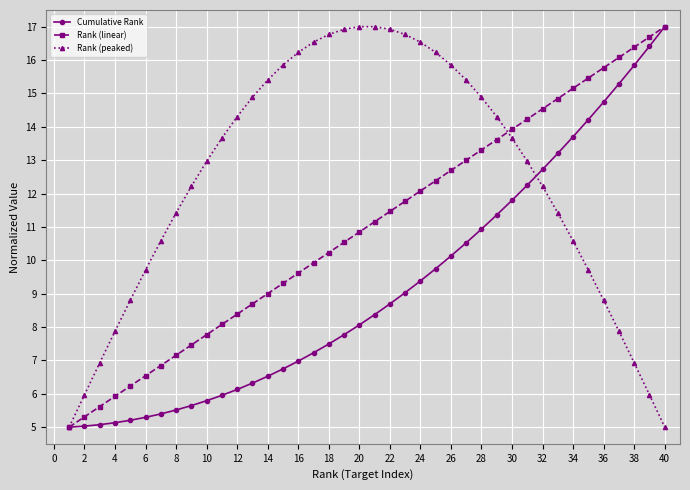

Which series ends up on top after the final intersection of Rank (peaked) and Cumulative Rank?

Cumulative Rank